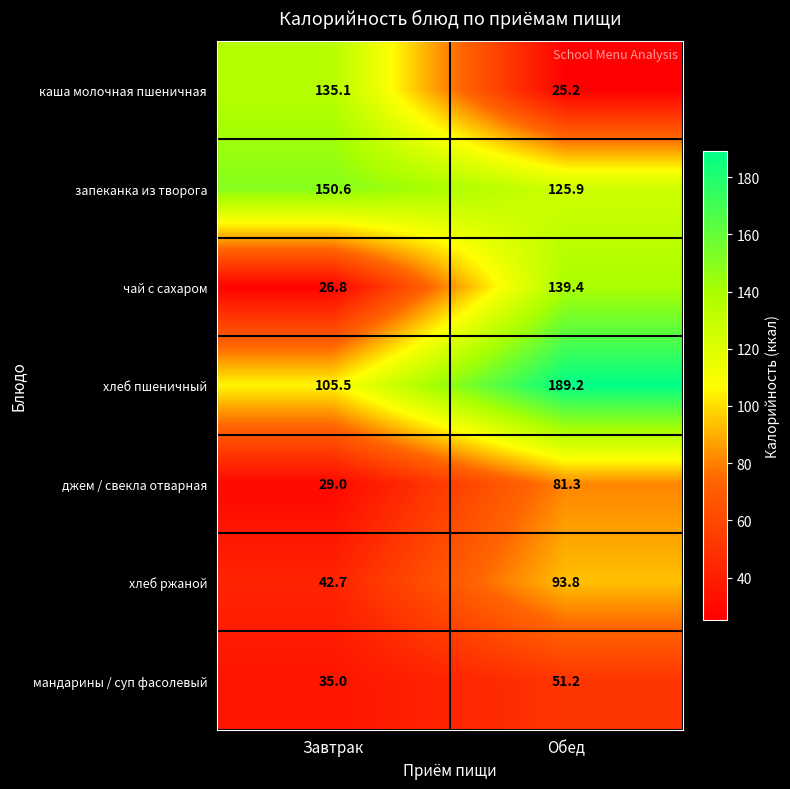

The каша молочная пшеничная series shows 25.2 at Обед. True or false?

True